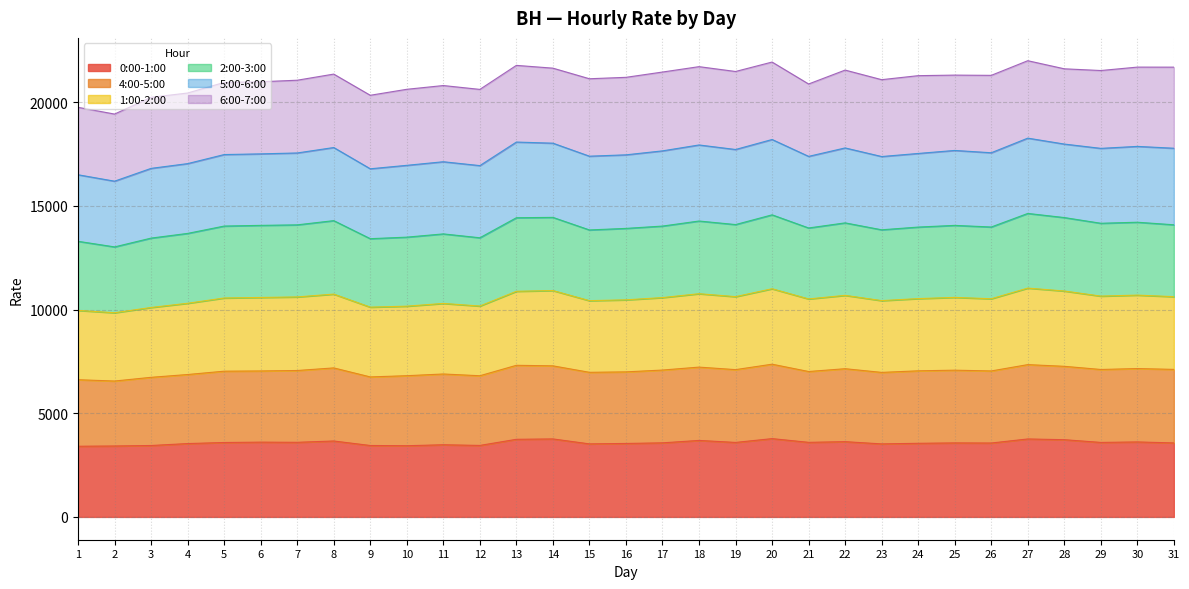

True or false: 1:00-2:00 and 0:00-1:00 intersect in this chart.

False